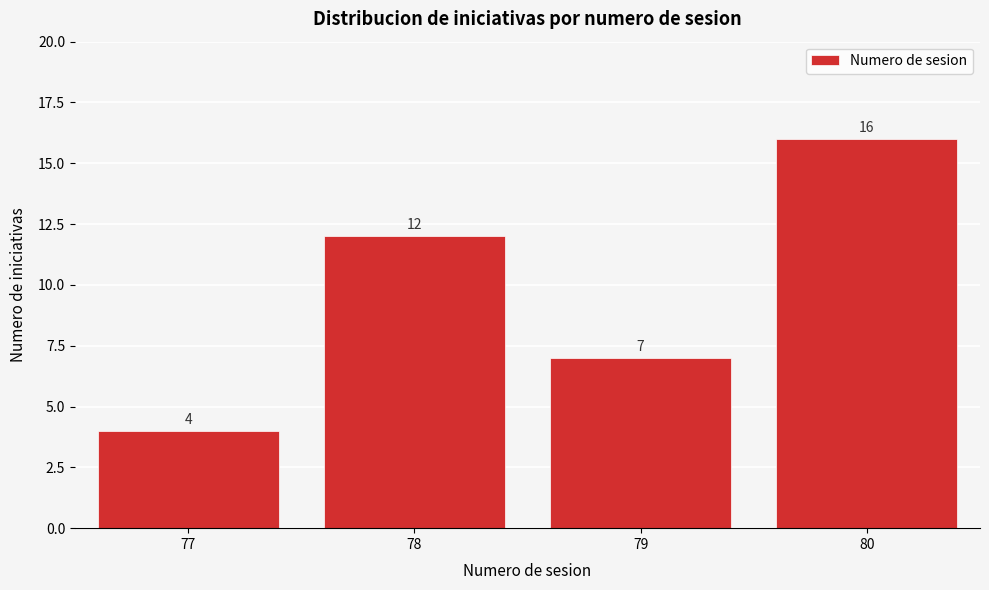

Reading left to right, what are all the values shown in this chart?

4	12	7	16